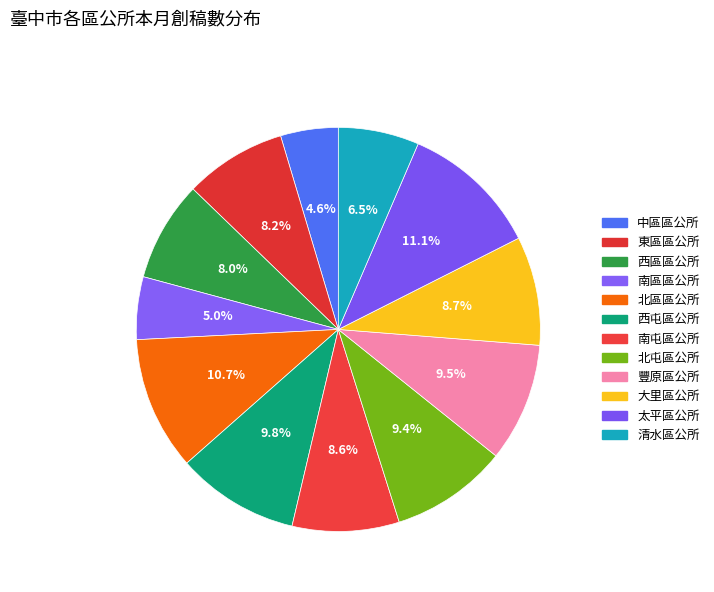

Is there a majority slice in this chart?

No